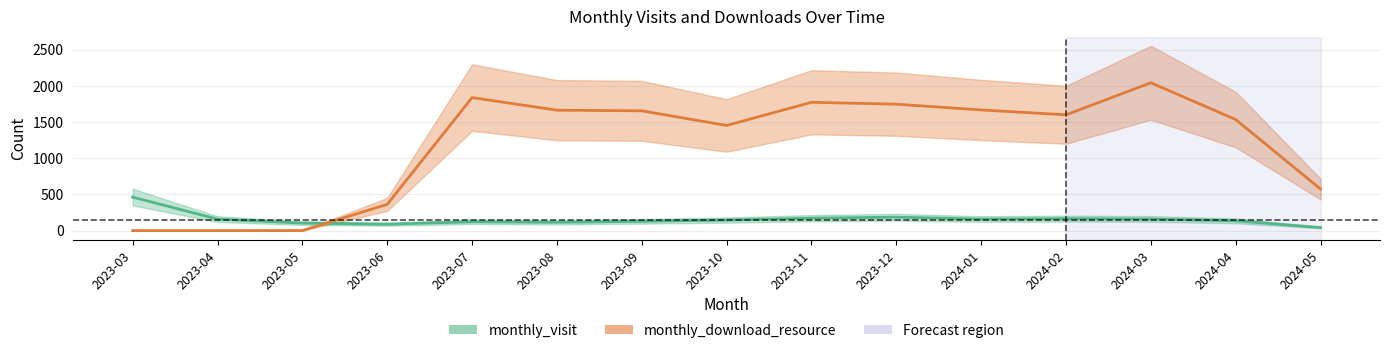

How many times do monthly_download_resource and monthly_visit cross each other?

1